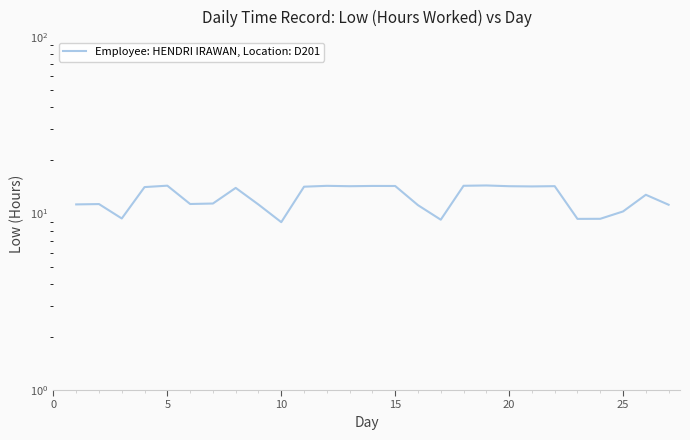

Is this an area chart (filled region under the line)?

No